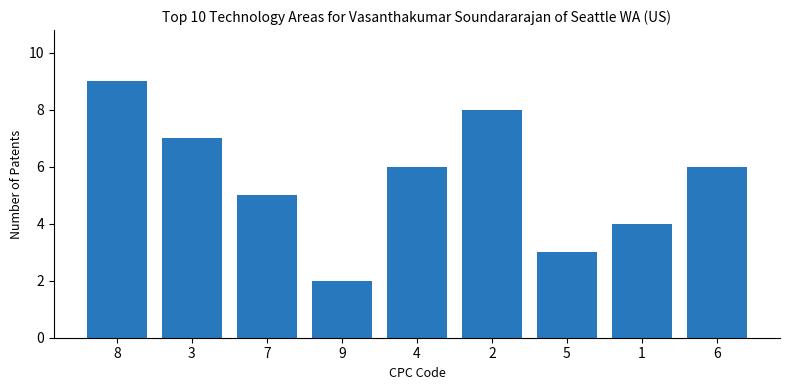

What is the value of the 8th bar from the left?

4